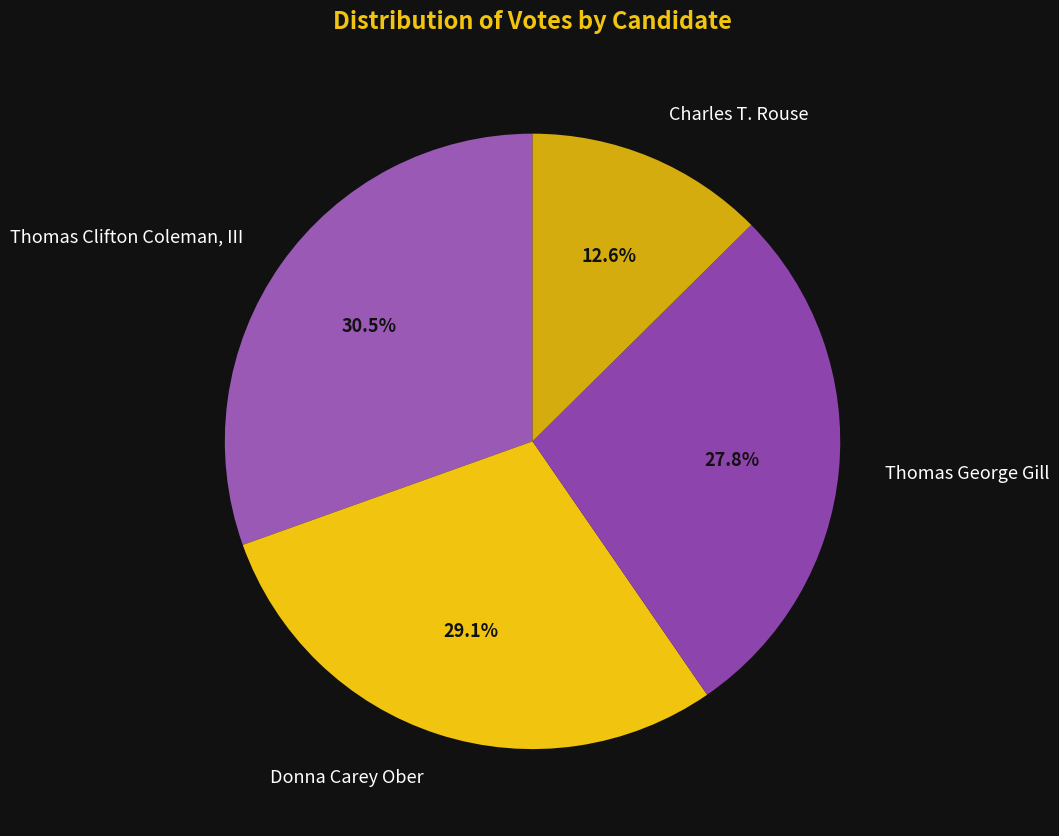

Does Thomas Clifton Coleman, III represent more than half of the total?

No